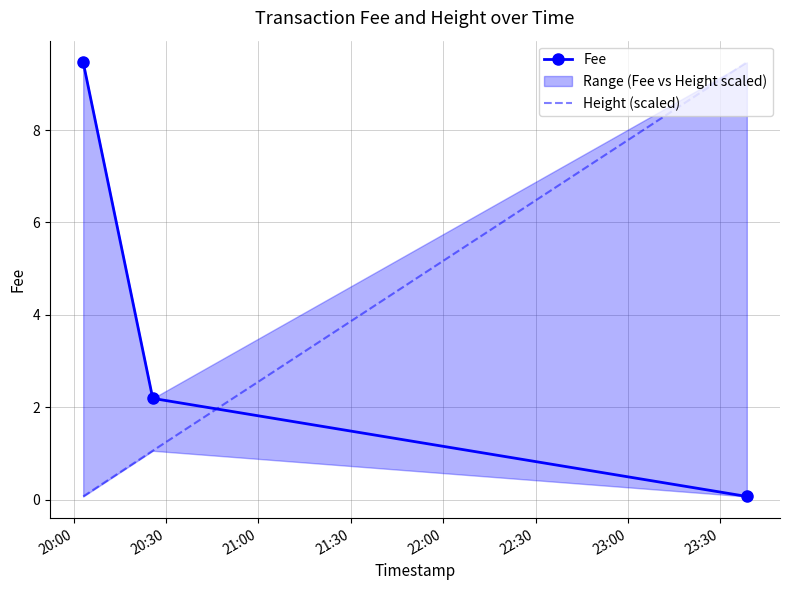

Is it true that Fee equals 3.3 at 20:30?

False